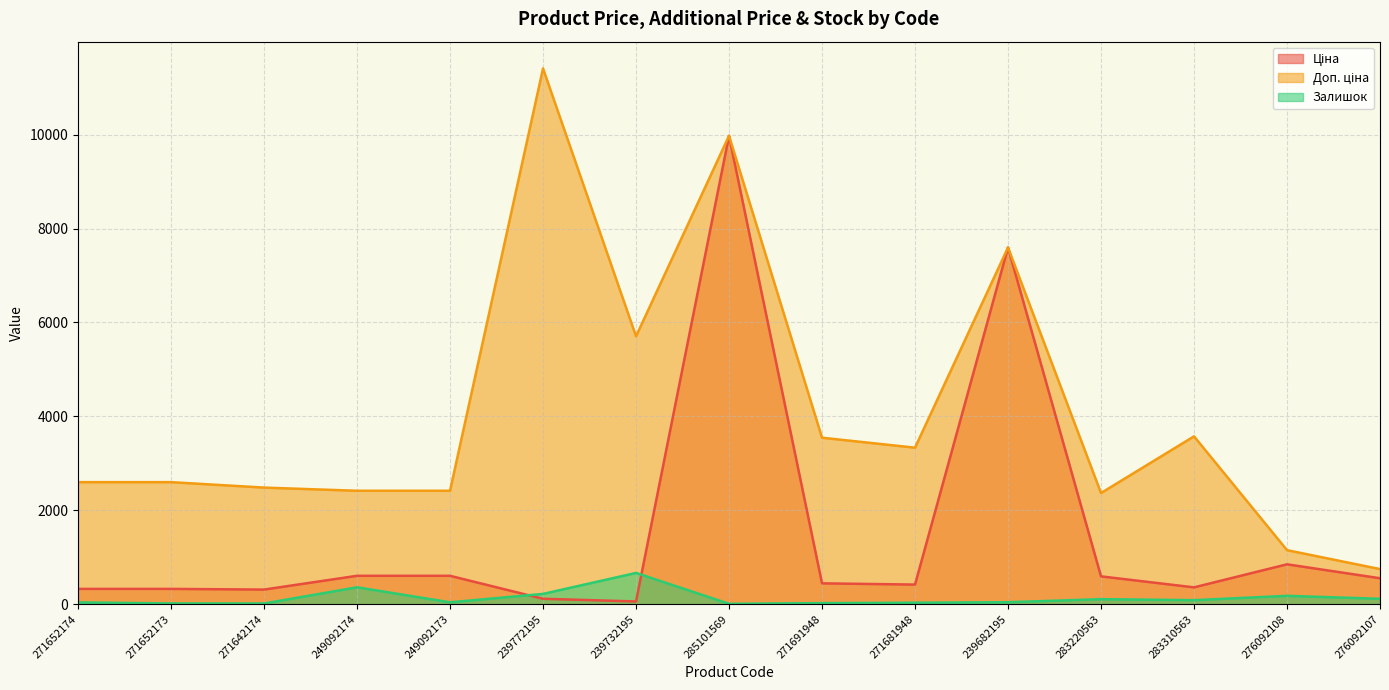

True or false: Доп. ціна has more than 1 points higher than both neighbors.

True